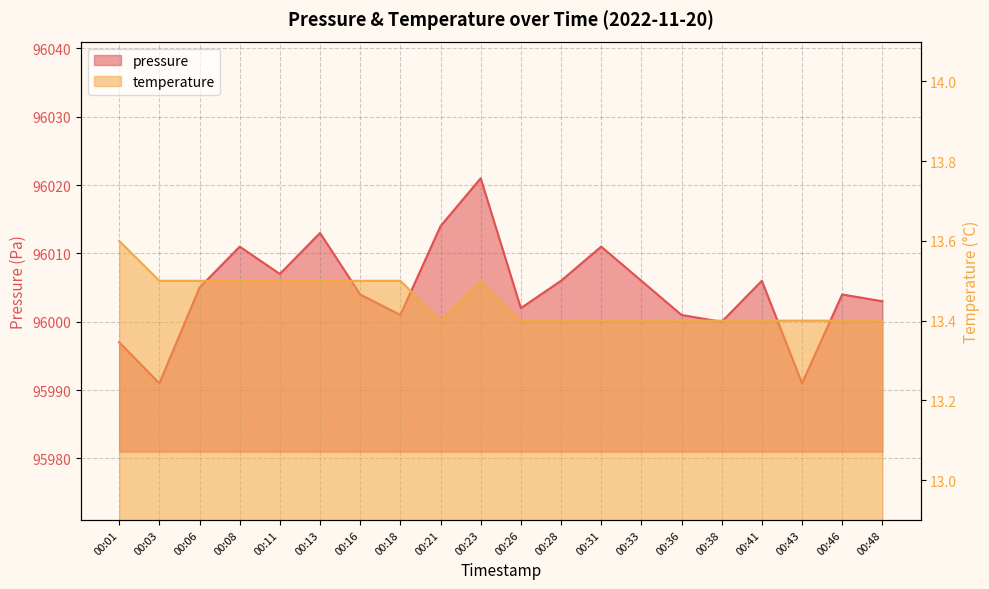

Rank the series by their average value, from highest to lowest.

pressure, temperature